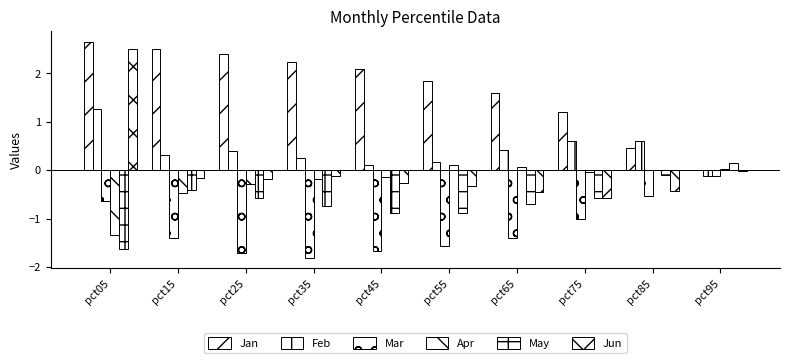

How many distinct data groups are displayed?

6